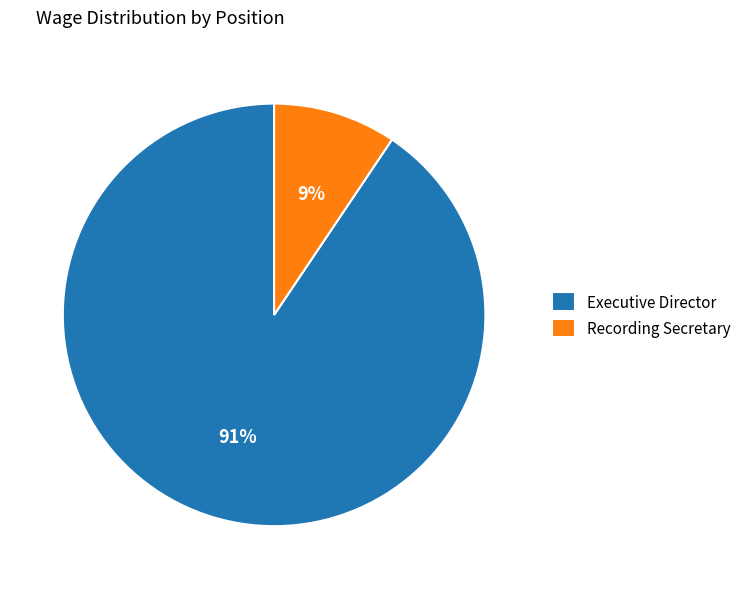

What is the smallest slice in the pie chart?

Recording Secretary